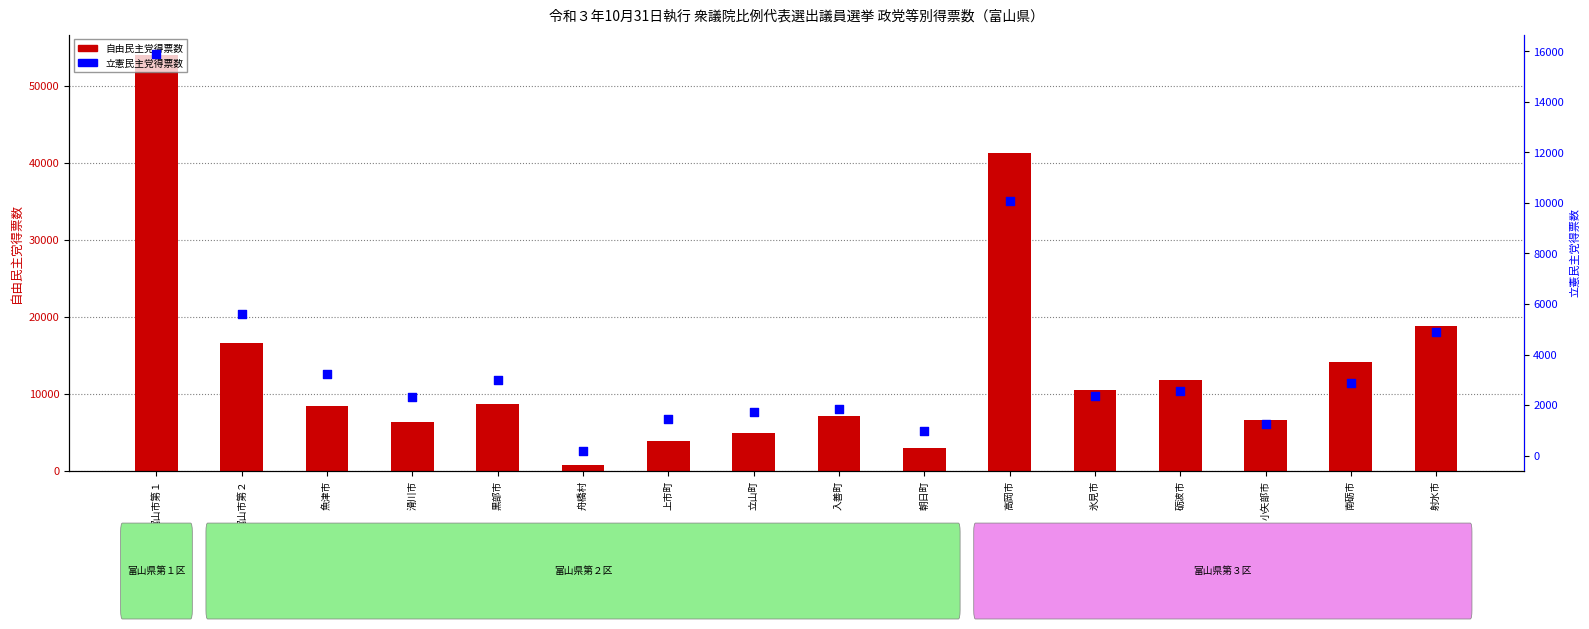

Which series contains the lowest Y value?

立憲民主党